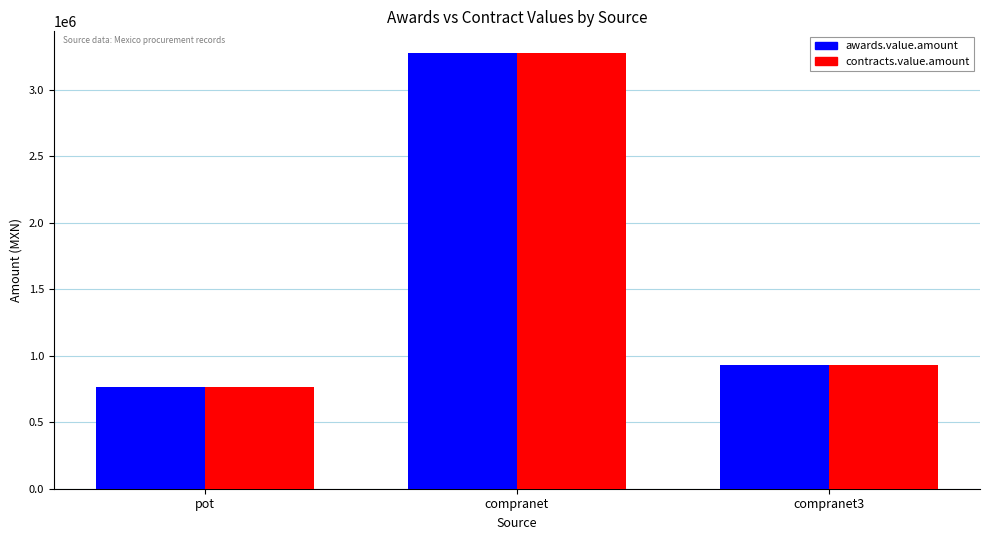

What are all the series names shown in the legend?

awards.value.amount, contracts.value.amount